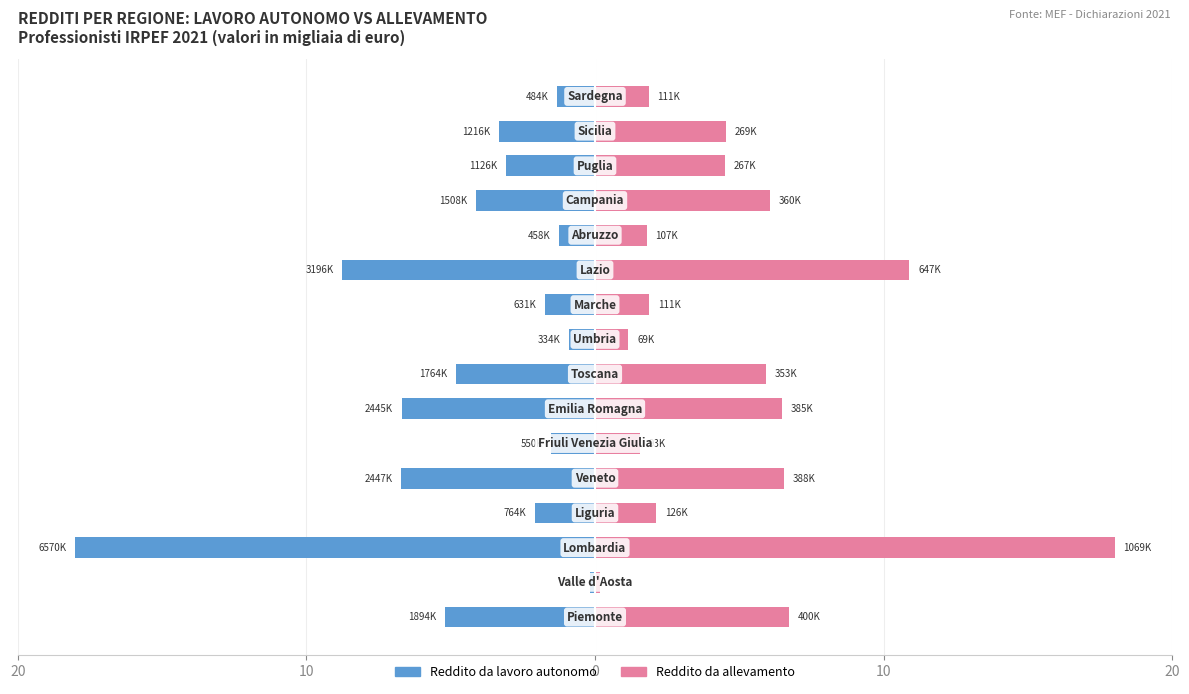

What is the spread (max minus min) of values at 0?

36.0